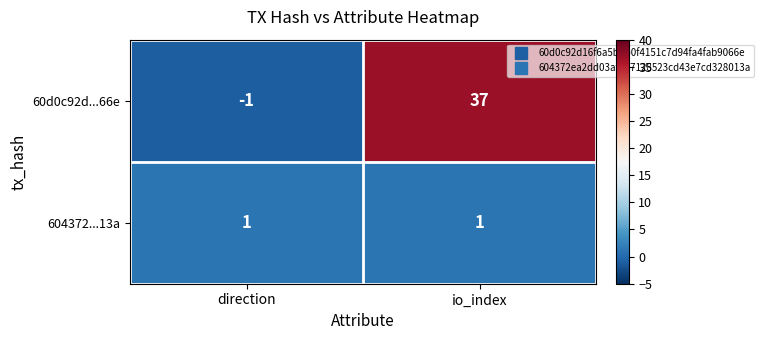

The value of 60d0c92d...66e at io_index is 59. True or false?

False